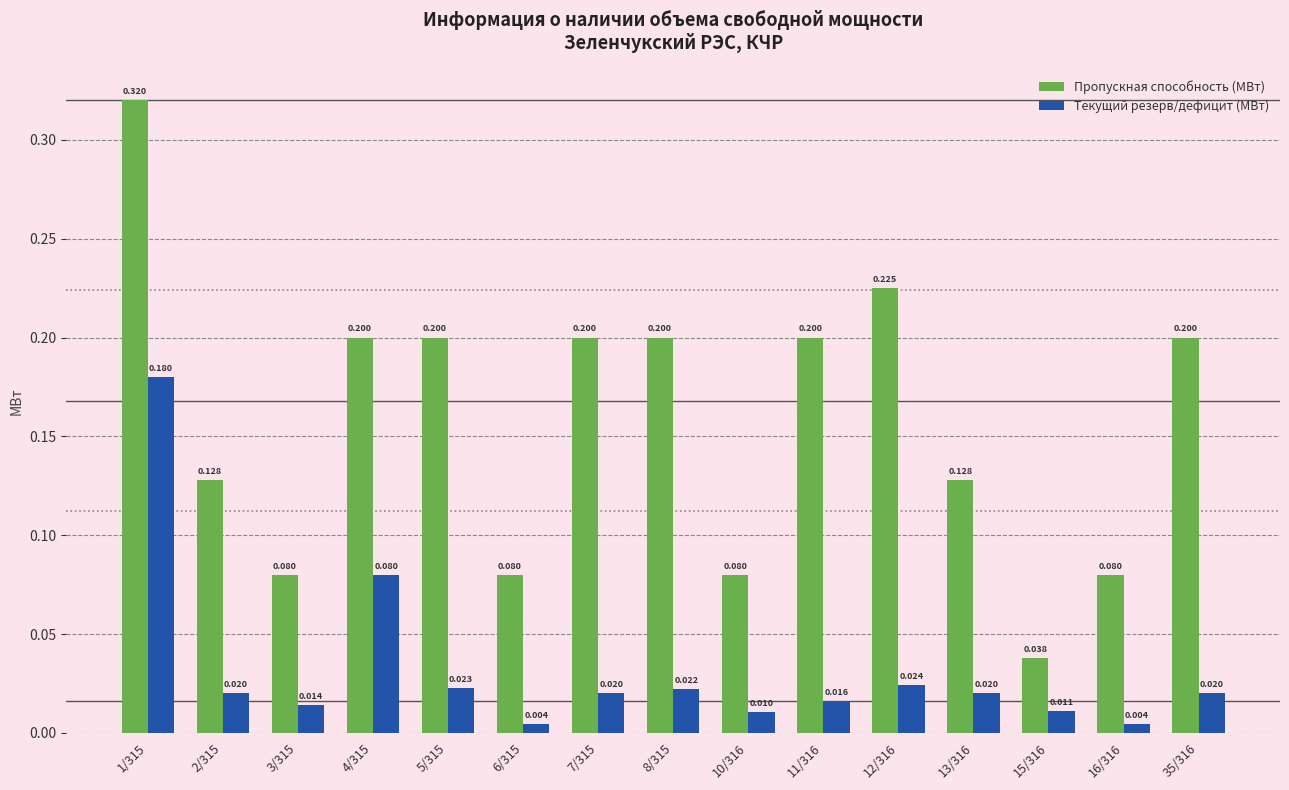

What is the average value of the Пропускная способность (МВт) series?

0.2